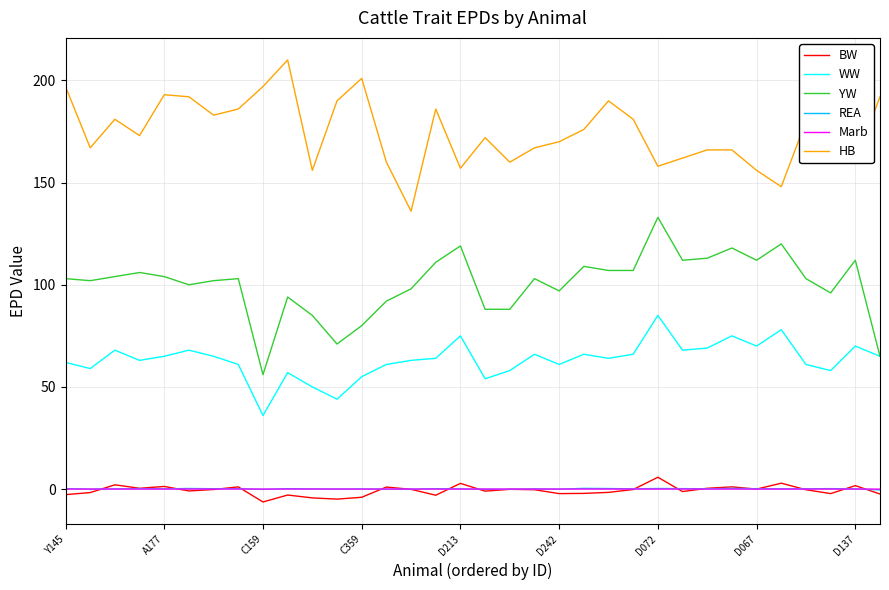

True or false: BW and HB intersect in this chart.

False